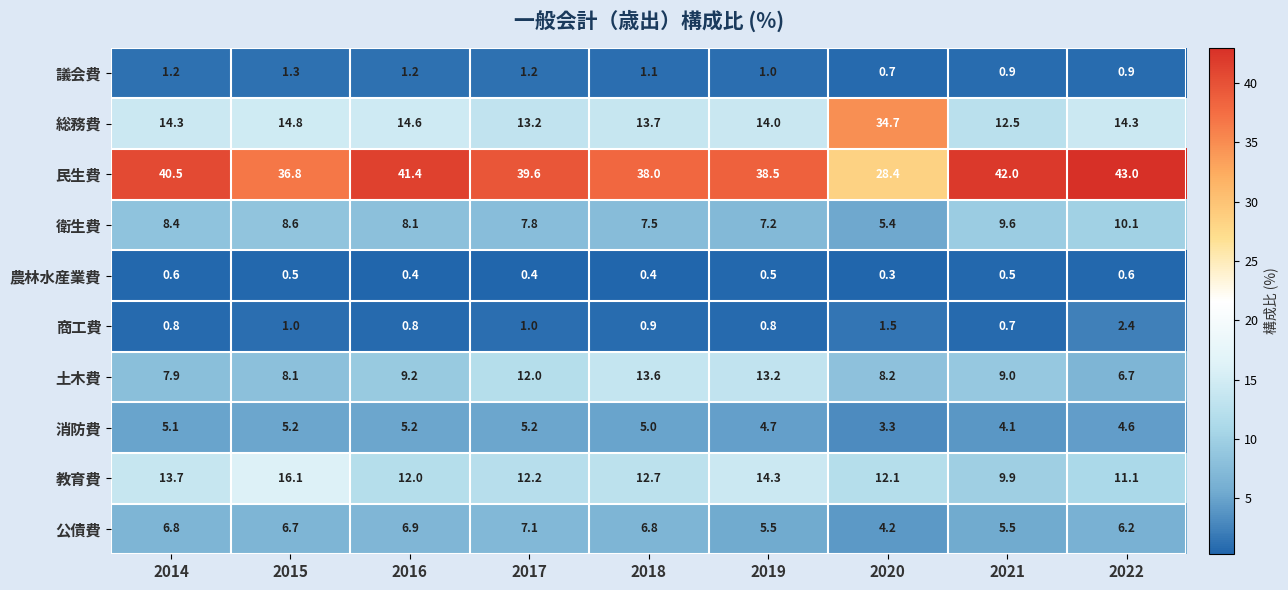

Read the 農林水産業費 value at 2017.

0.4